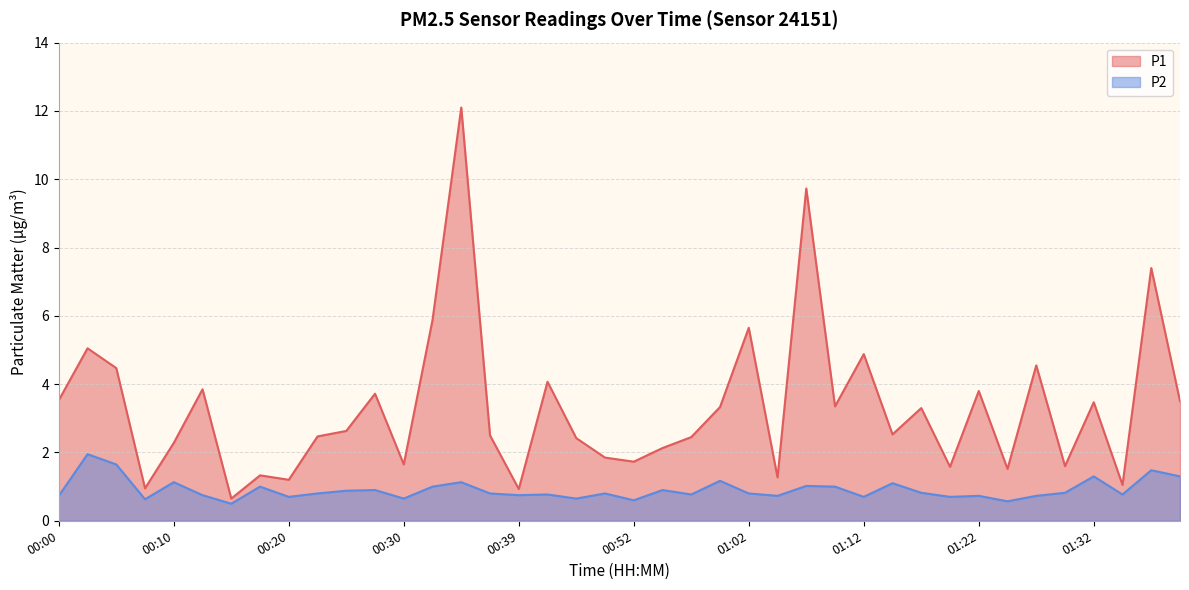

What is the sum of the P2 values at 00:55 and 00:03?

2.9